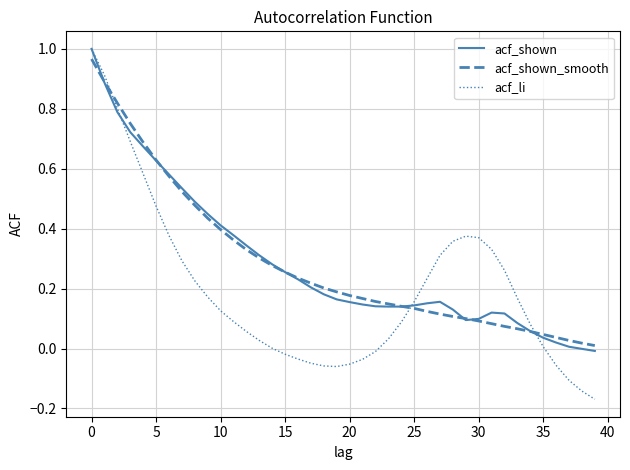

Which series has the widest spread of values?

acf_li